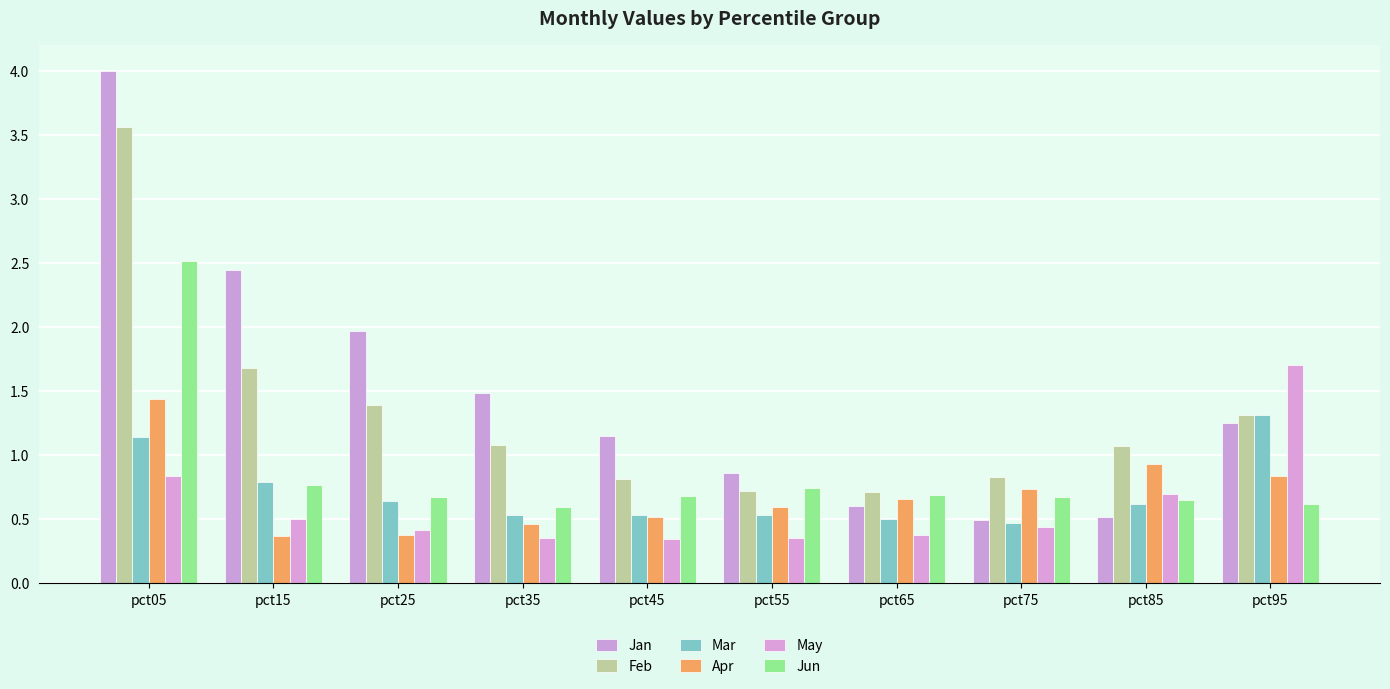

What are all the series names shown in the legend?

Jan, Feb, Mar, Apr, May, Jun